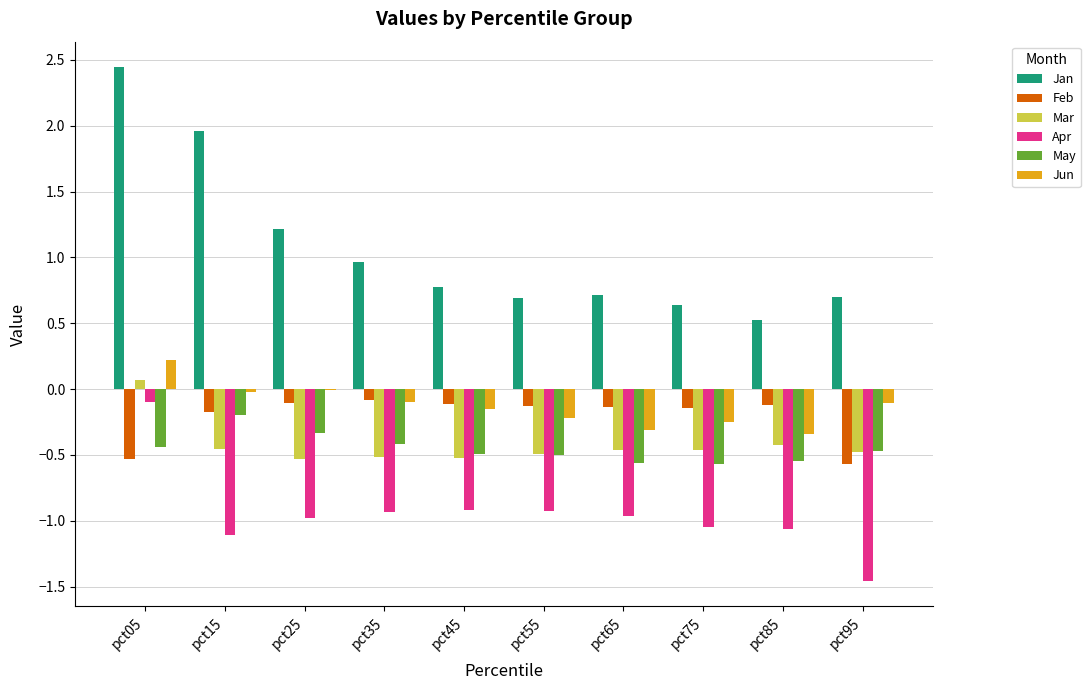

What is the sum of all Jun values?

-1.3